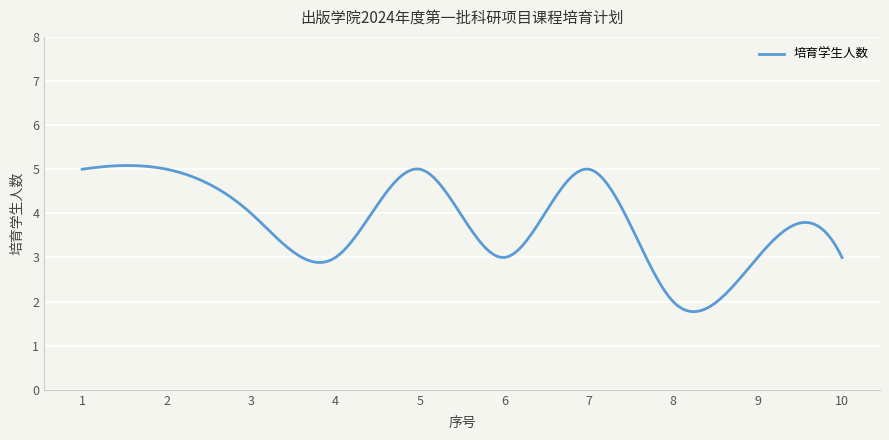

What is the smallest value displayed?

1.8